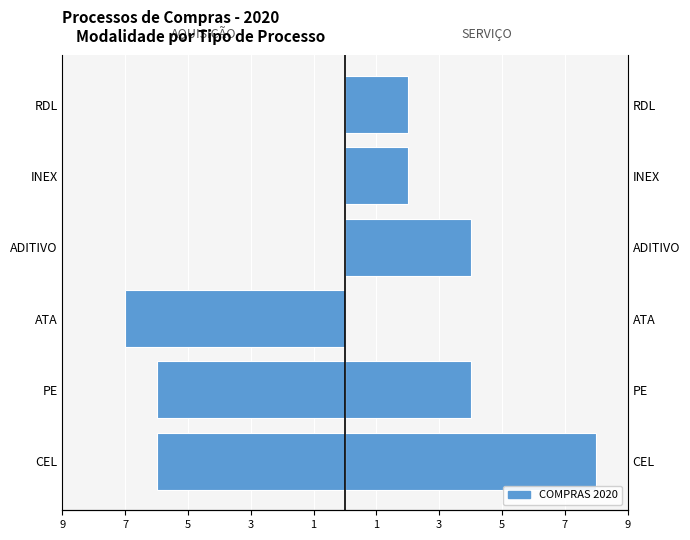

How many bars are there in each group?

2